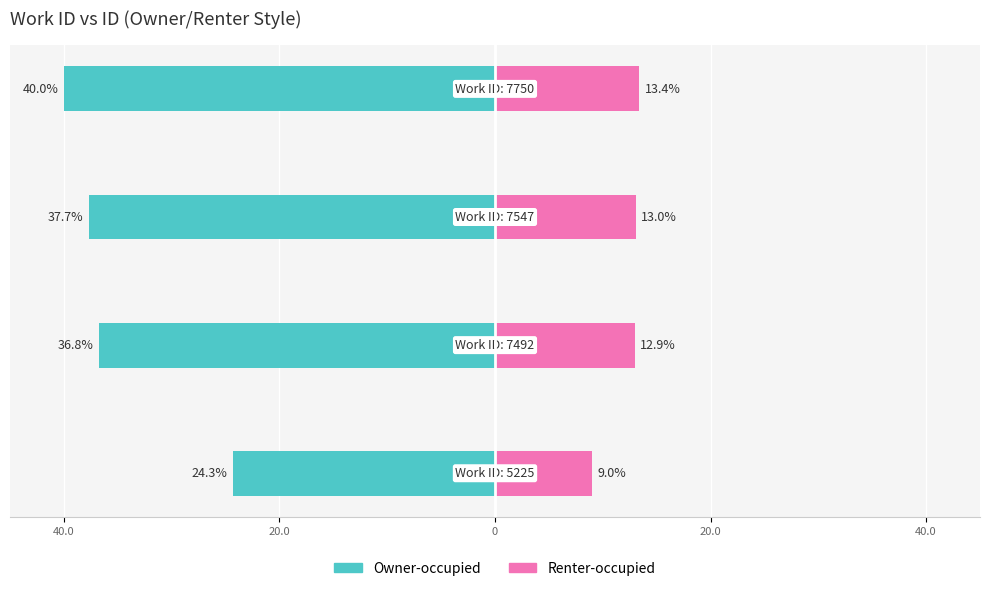

Does the chart contain stacked bars?

No